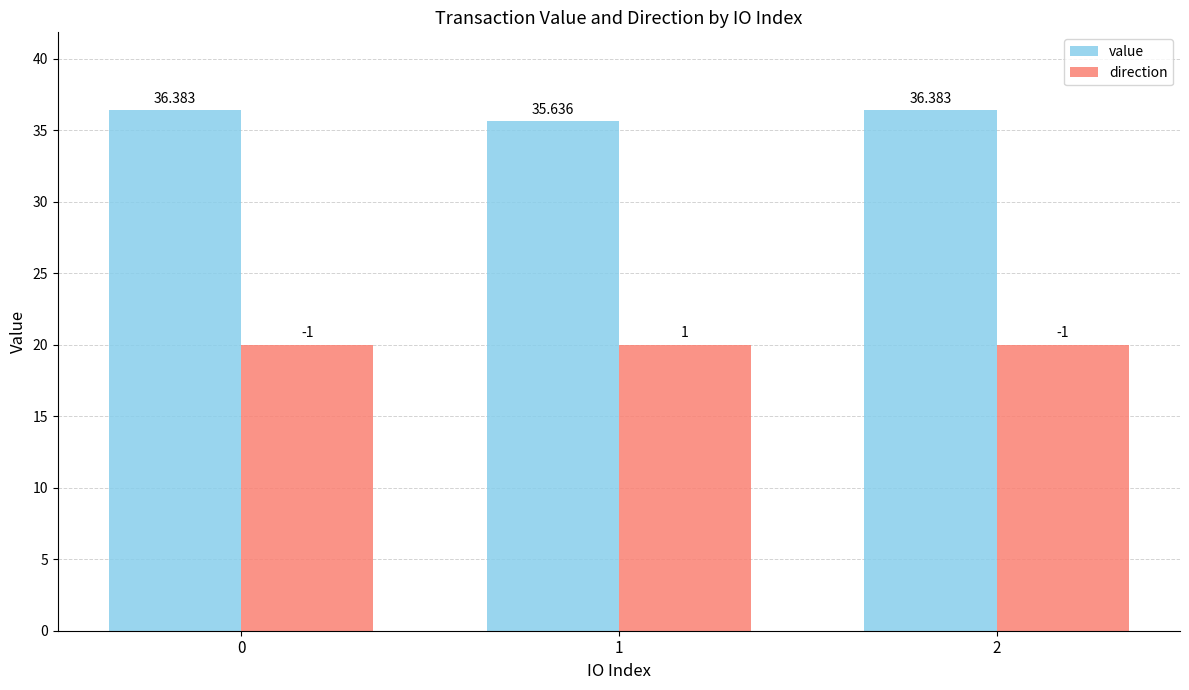

Rank the series by their average value, from lowest to highest.

direction, value